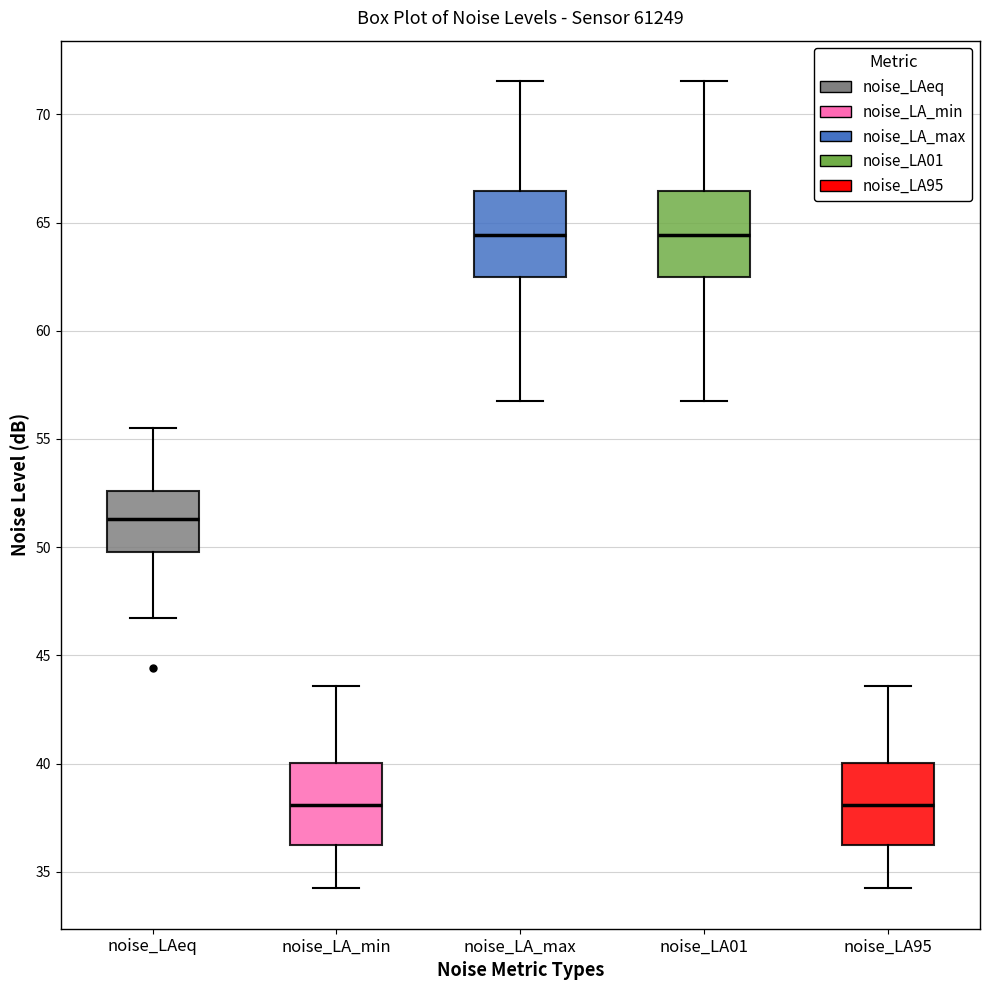

Reading left to right, transcribe this box plot: for each box, give where its median line is, the range the box spans, and where its two whiskers end, as read against the y-axis. The values are not printed on the chart, so give them approximately, as read against the axis.

noise_LAeq: median 51.5, box 50.0 to 52.5, whiskers 46.5 to 55.5
noise_LA_min: median 38.0, box 36.0 to 40.0, whiskers 34.0 to 43.5
noise_LA_max: median 64.5, box 62.5 to 66.5, whiskers 57.0 to 71.5
noise_LA01: median 64.5, box 62.5 to 66.5, whiskers 57.0 to 71.5
noise_LA95: median 38.0, box 36.0 to 40.0, whiskers 34.0 to 43.5